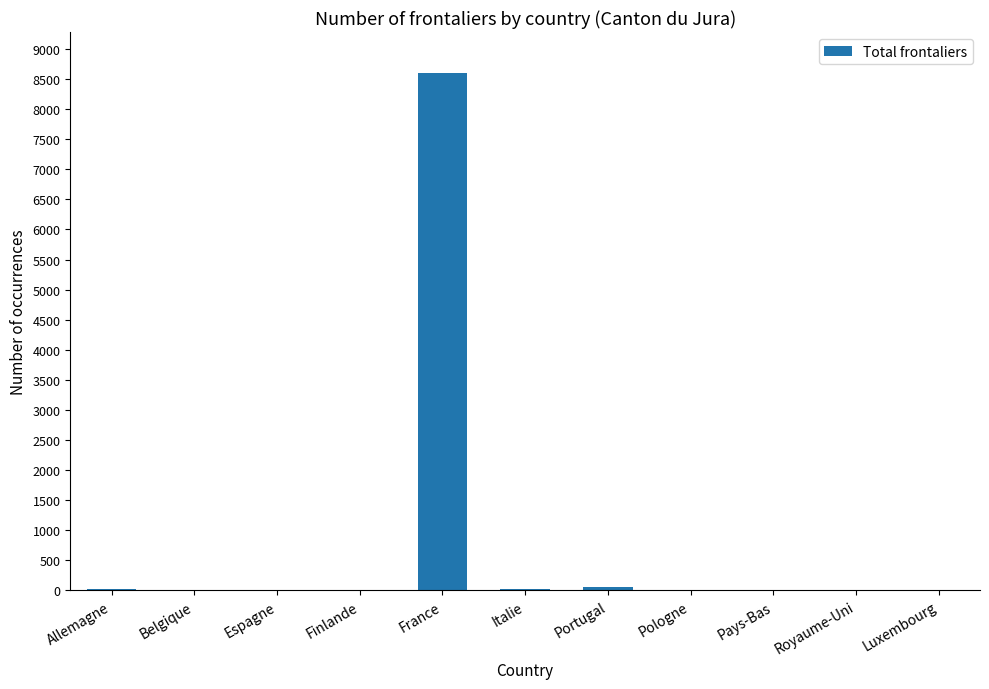

How many distinct data groups are displayed?

1